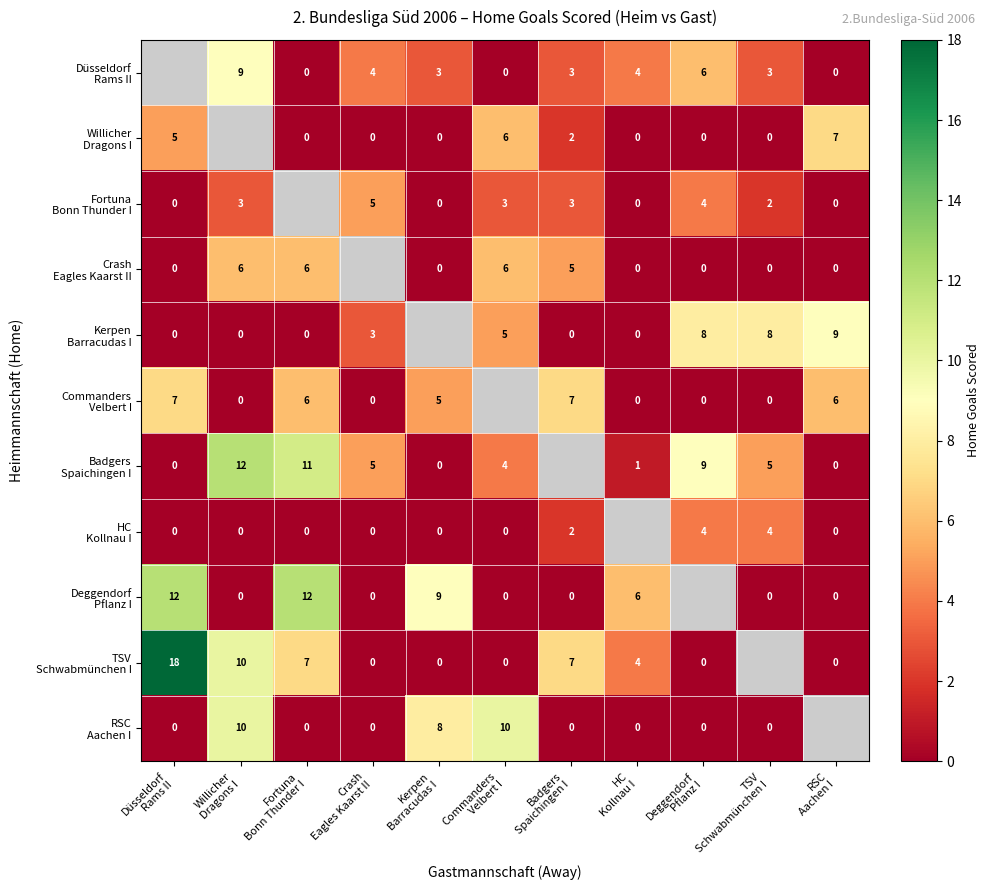

What is the sum of the Kerpen Barracudas I values at Commanders Velbert I and RSC Aachen I?

14.0